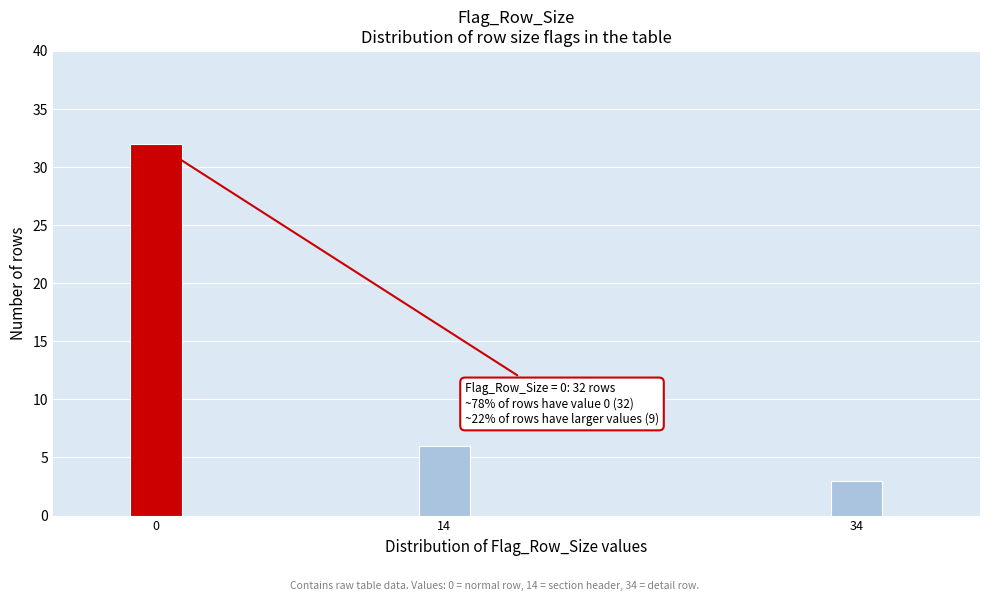

Reading right to left, extract all data points from this chart.

34=3	14=6	0=32